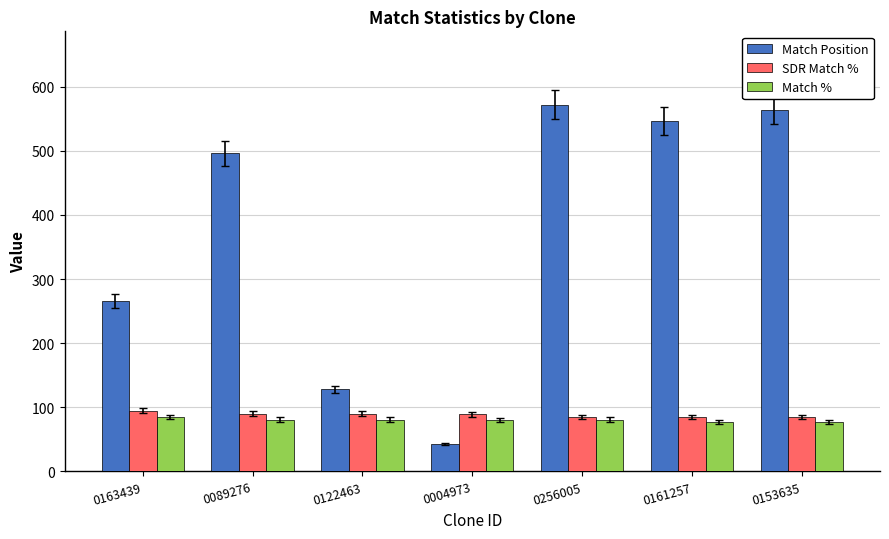

How many bars are there in total?

21